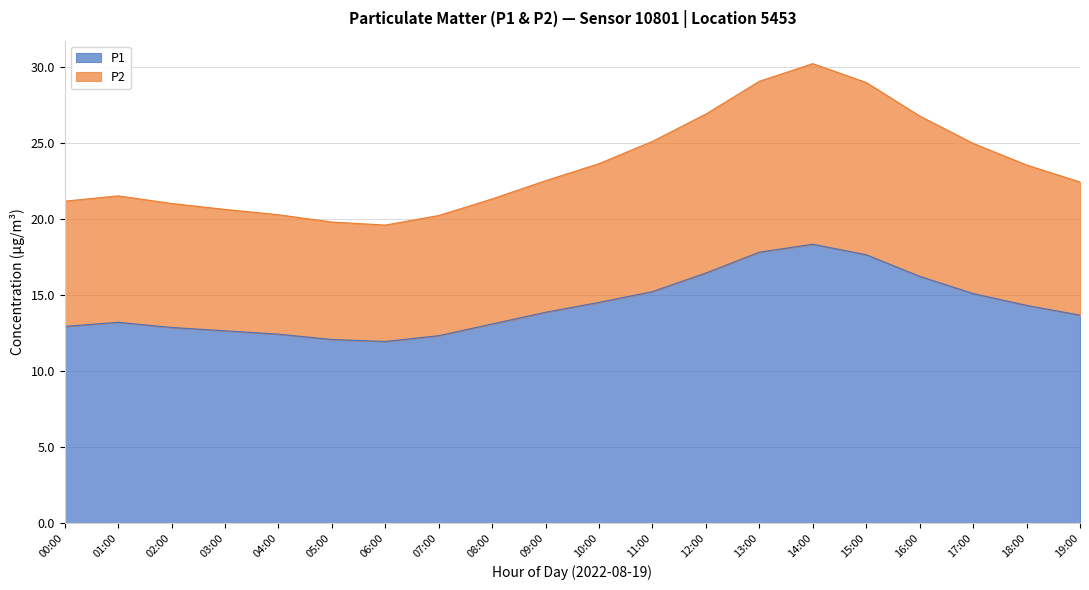

What is the total value across all series at 15:00?

29.0